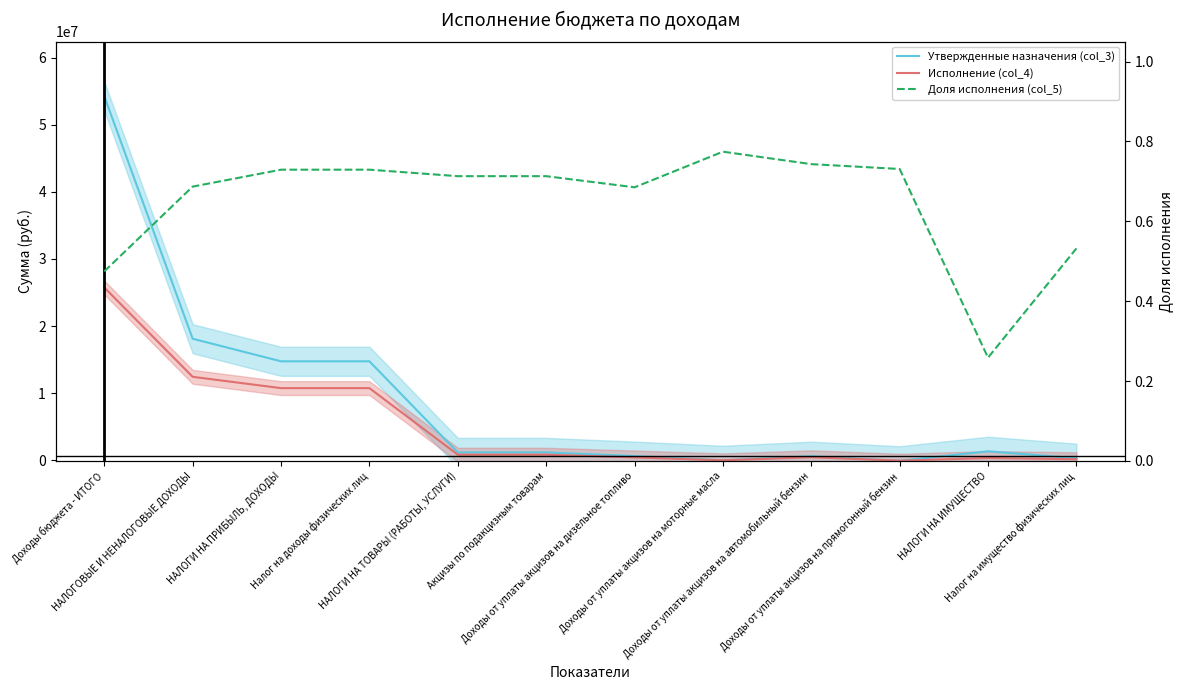

In Доля исполнения (col_5), how many points are higher than both neighbors (excluding endpoints)?

1